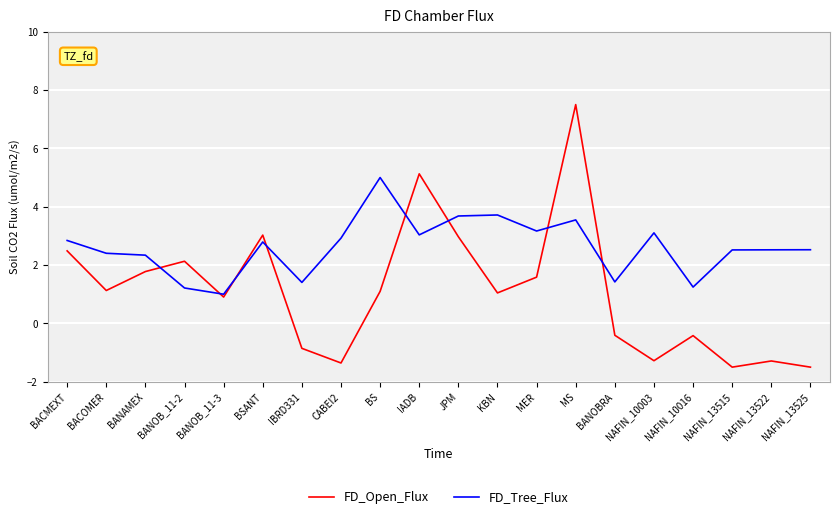

How many lines are shown in the chart?

2